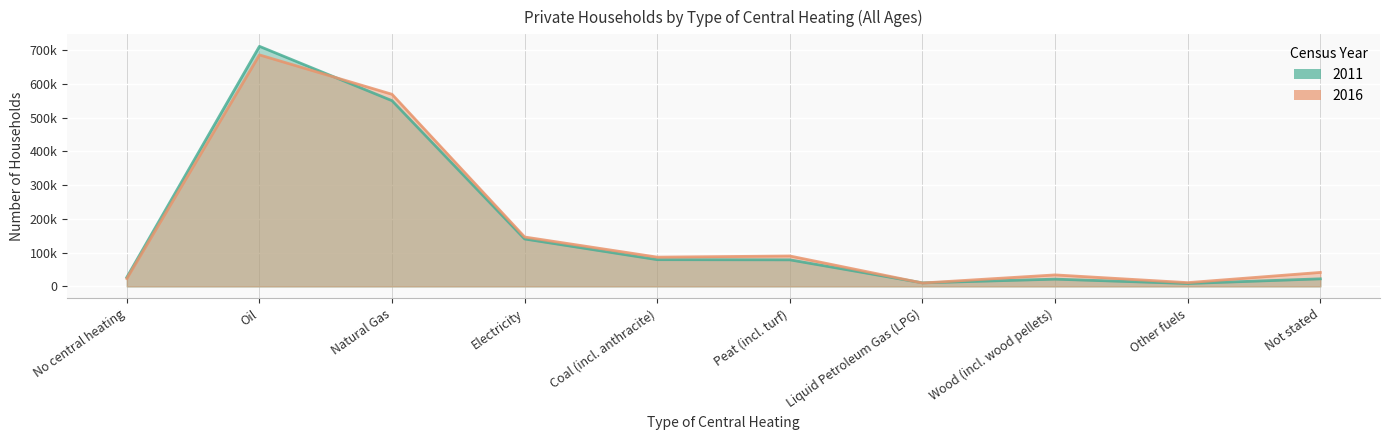

How many lines are shown in the chart?

2